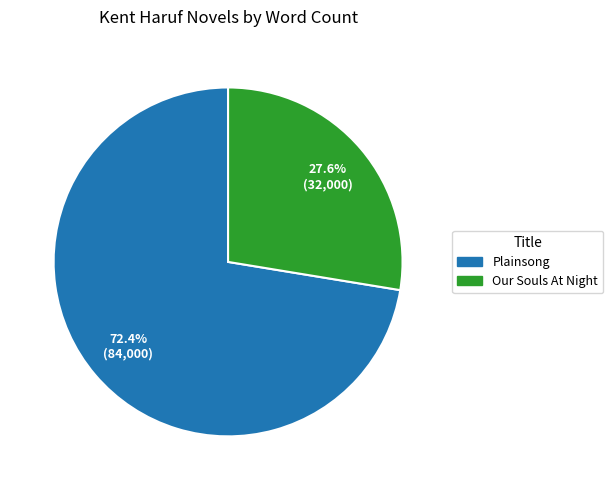

Is Plainsong the majority of the pie?

Yes